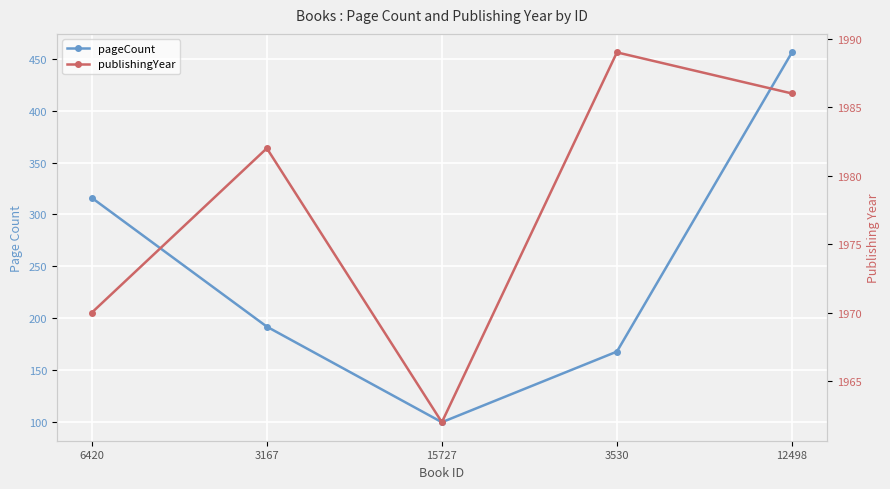

Where is pageCount nearest to the value 278?

6420